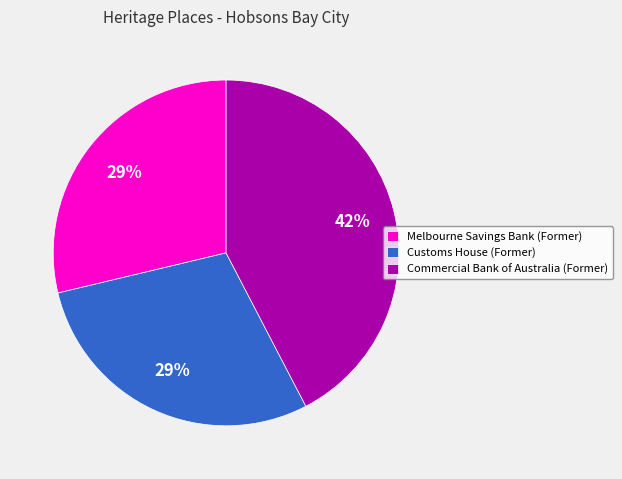

Which category has the biggest portion of the pie?

Commercial Bank of Australia (Former)